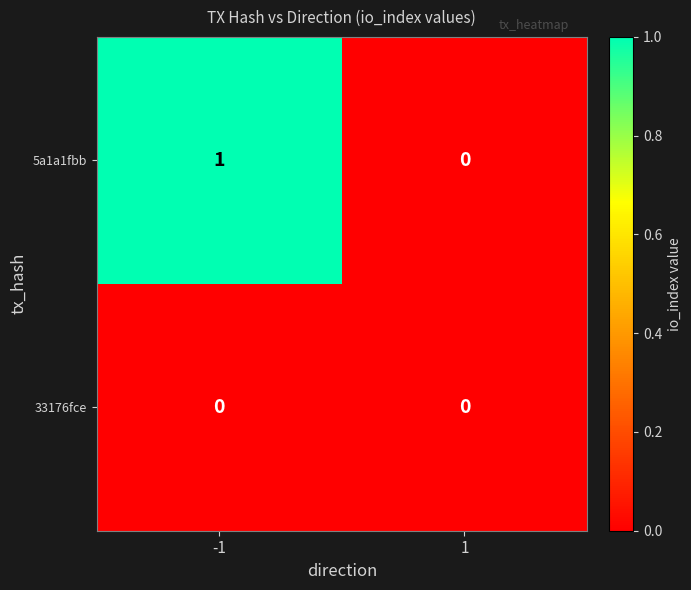

The value of 5a1a1fbb at 1 is -1. True or false?

False